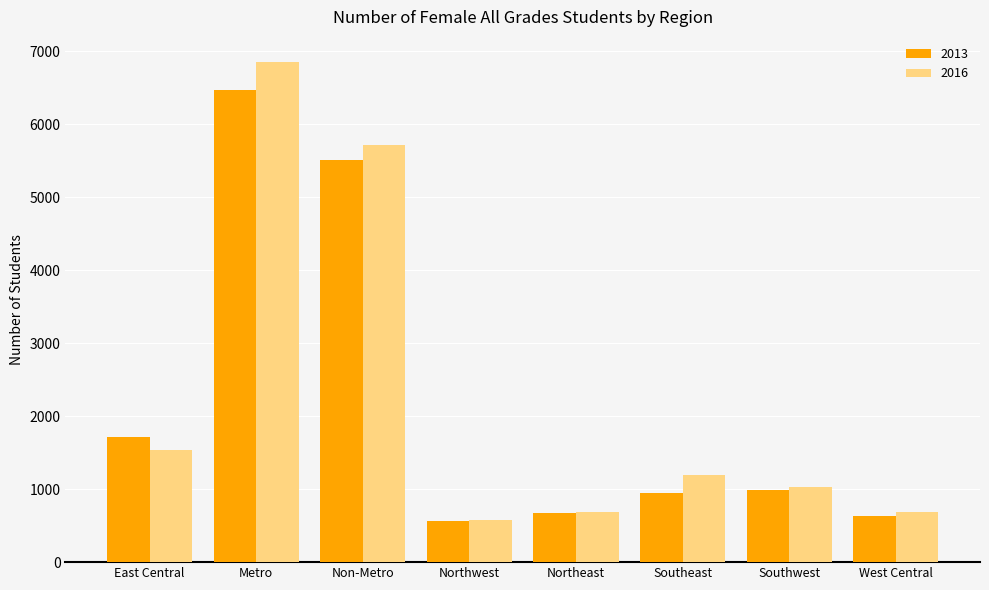

How many series are shown in this chart?

2